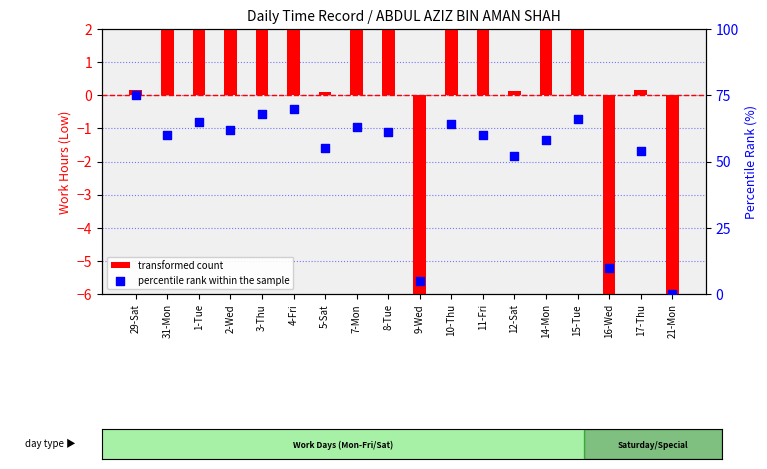

Which series contains the lowest Y value?

transformed count